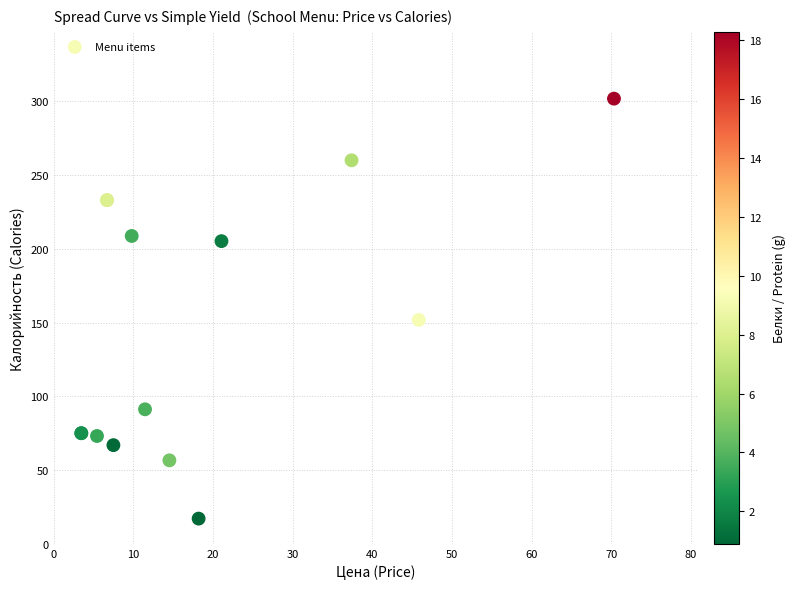

What Y value in the scatter plot is closest to 159?

151.8